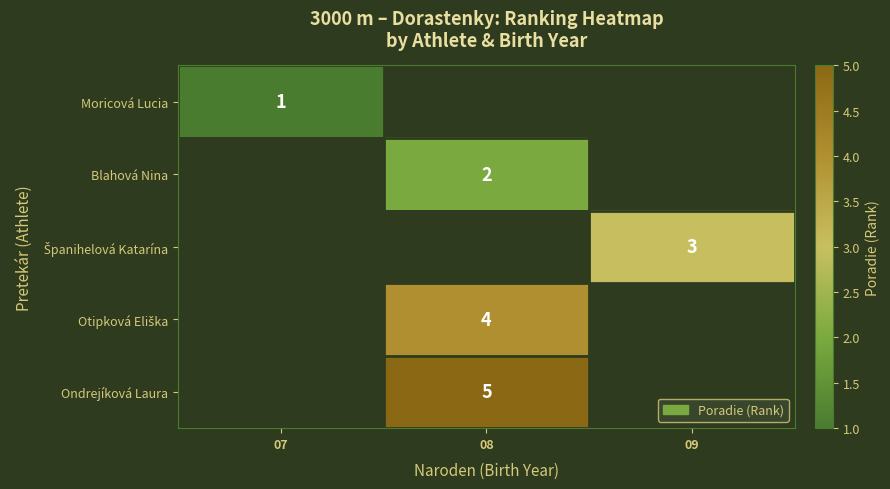

The value of Blahová Nina at 08 is 1. True or false?

False